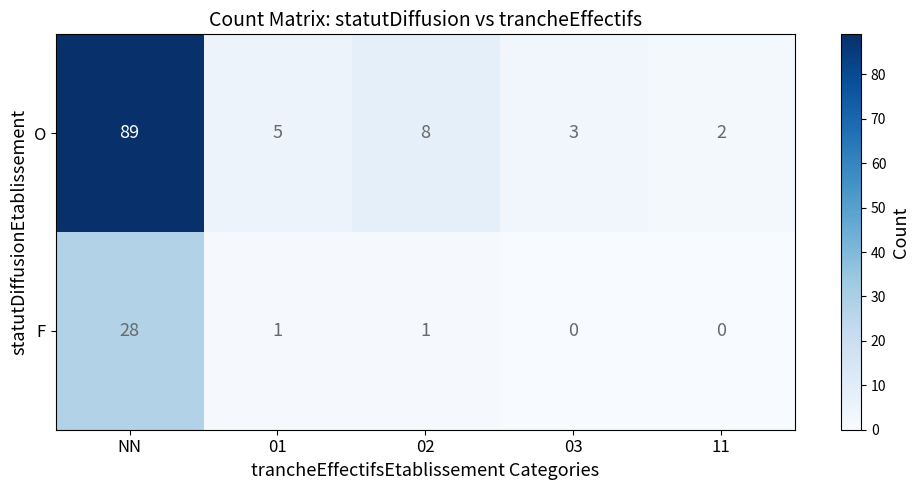

List the series in order of their overall mean, lowest first.

F, O